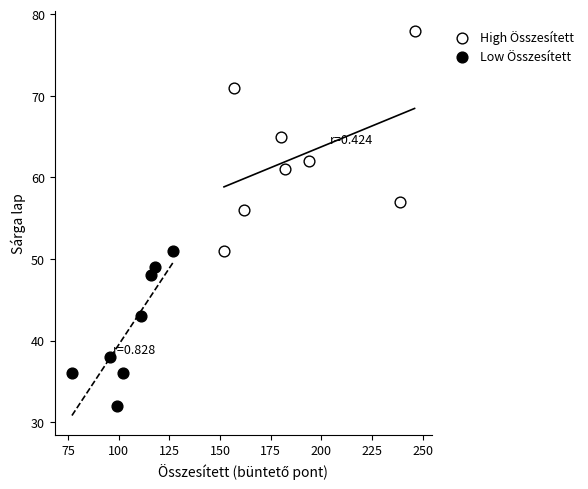

Which series contains the highest Y value?

High Összesített